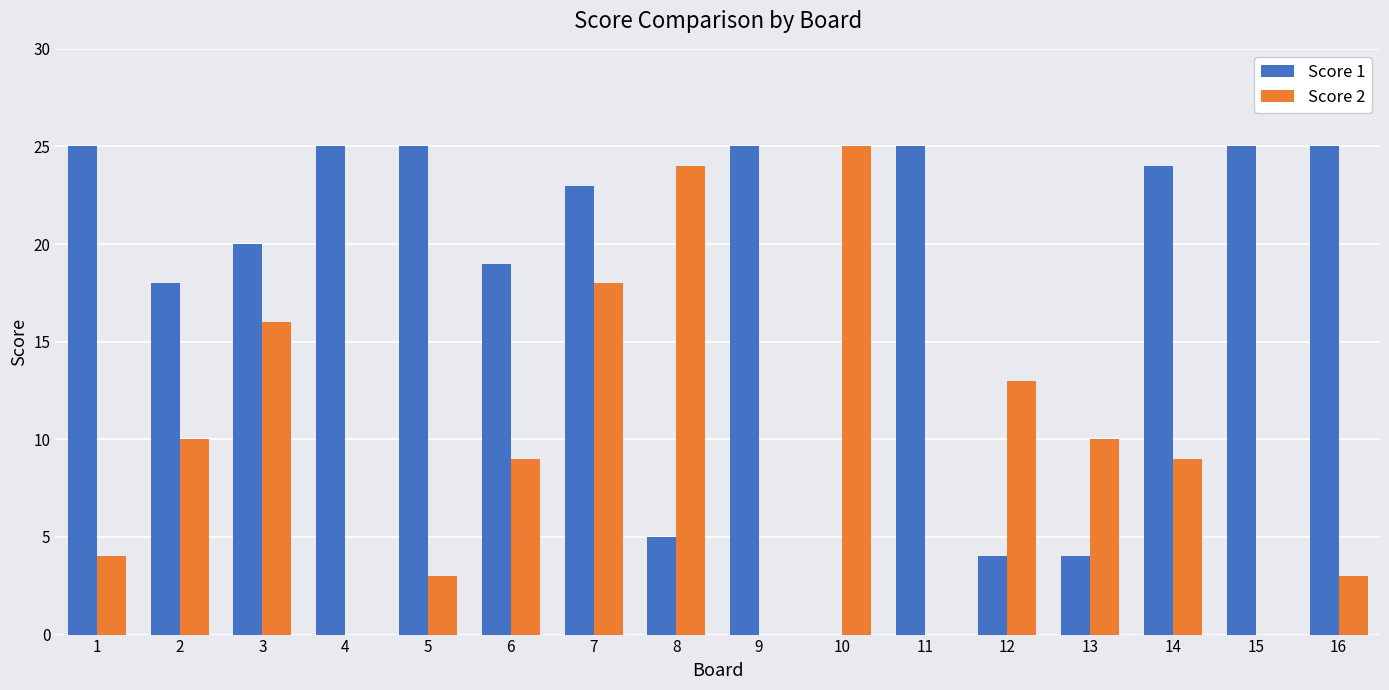

Which series changed the most between 6 and 12?

Score 1